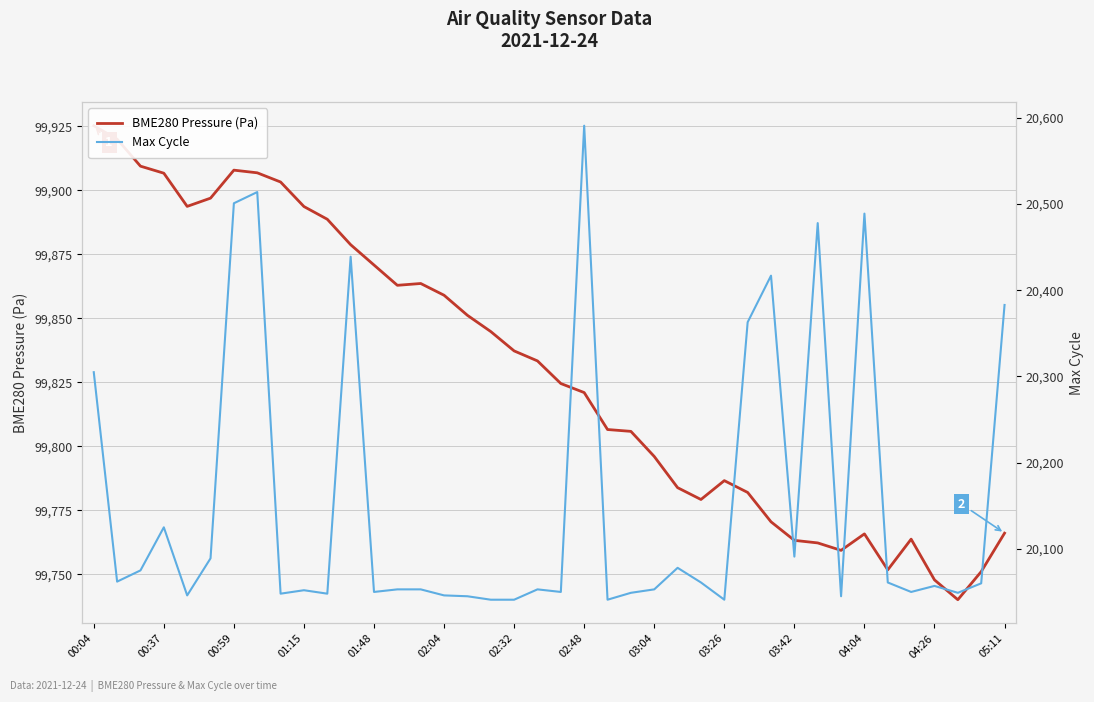

How many lines are shown in the chart?

2